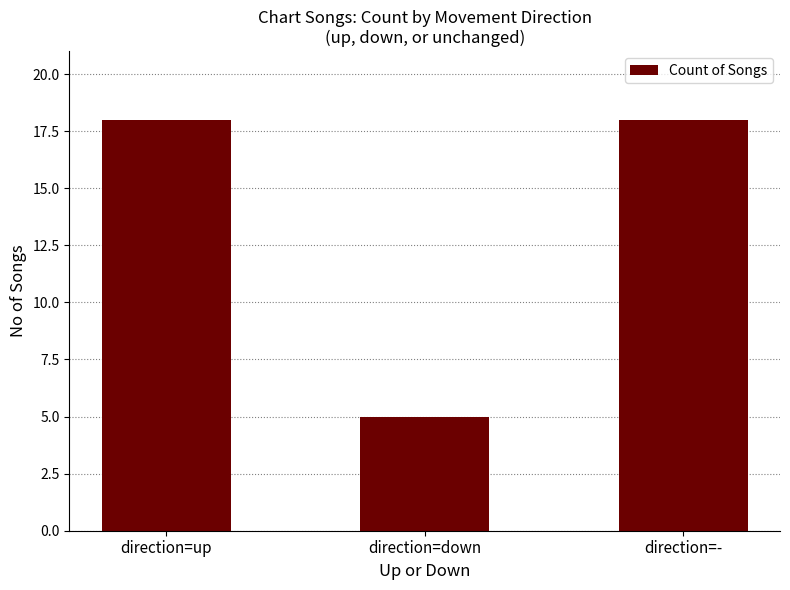

What is the maximum value shown in the chart?

18